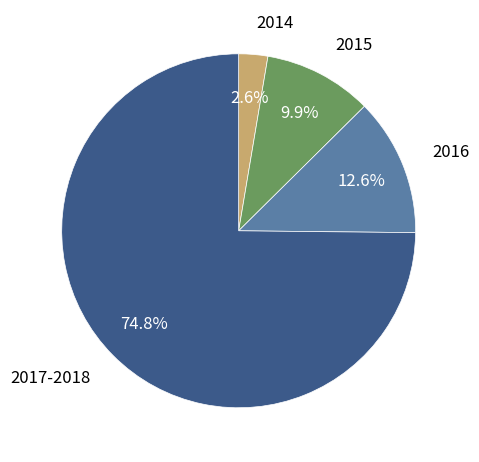

To the nearest percent, what is the average slice percentage?

25%